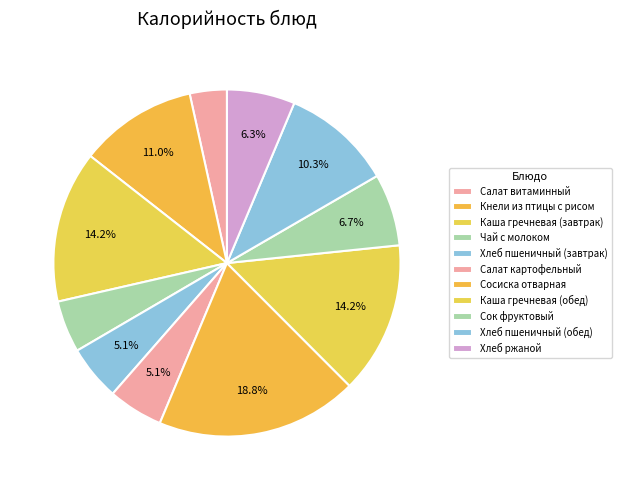

What is the smallest slice in the pie chart?

Салат витаминный